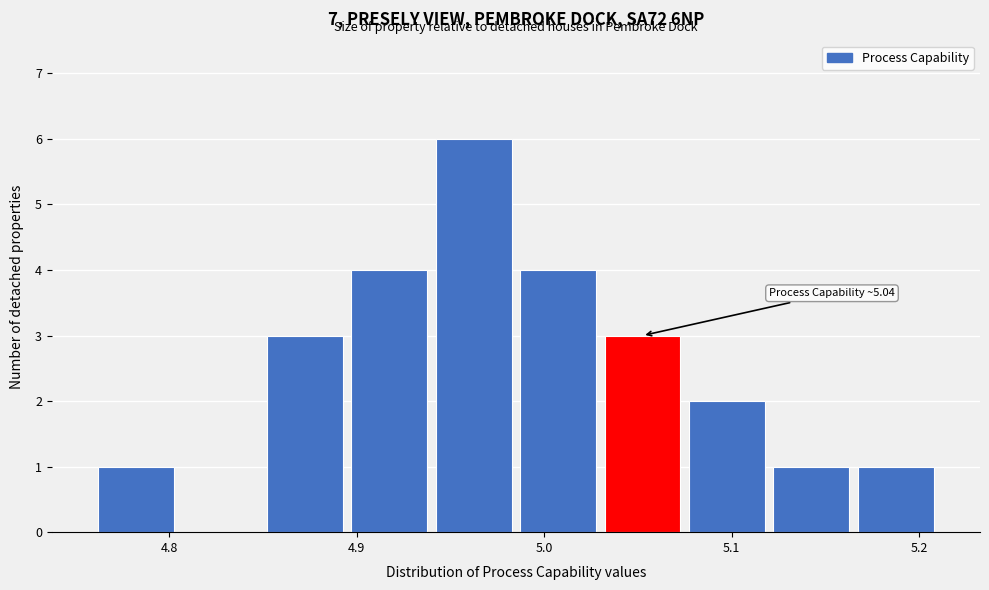

Over which range of the x-axis is the bar tallest?

4.940 to 4.985